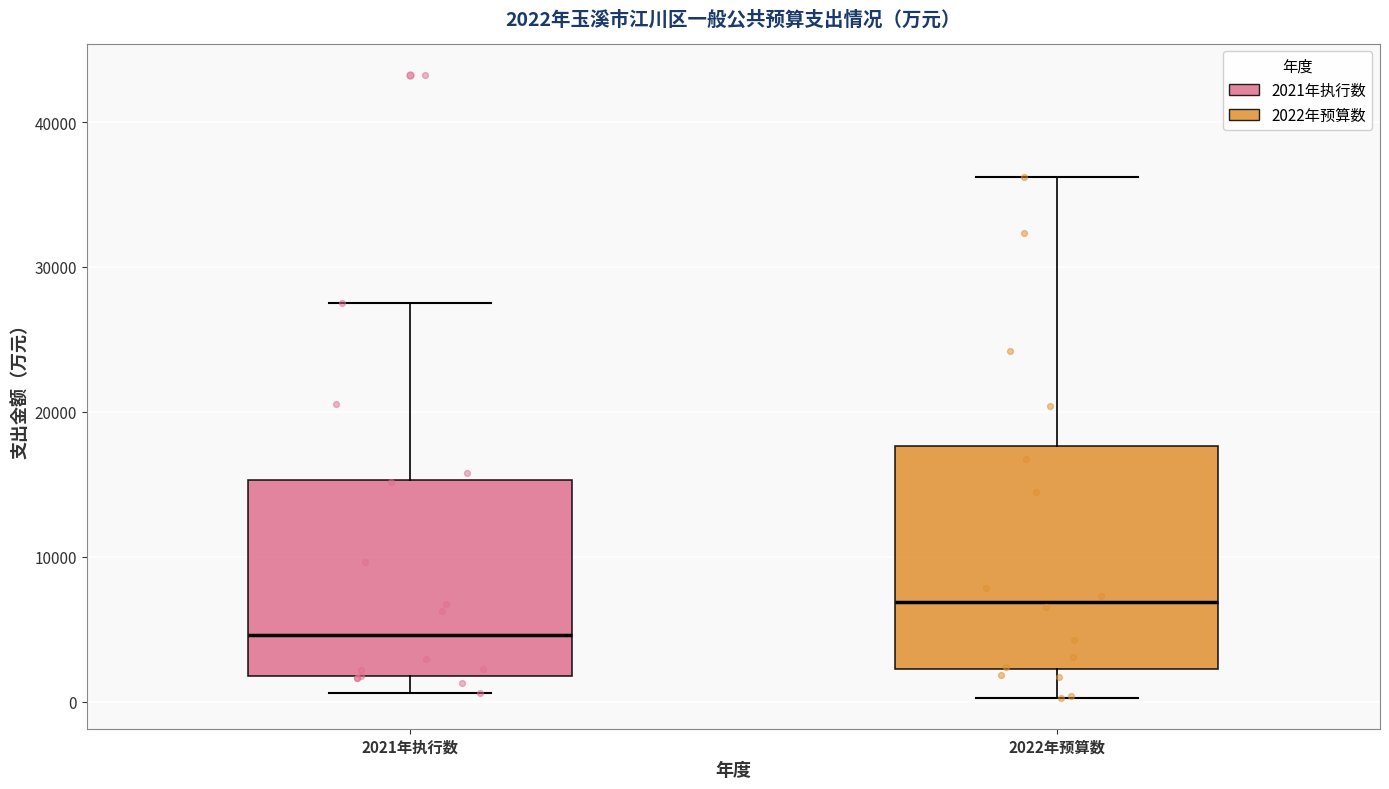

Which box is the tallest, from its lower edge to its upper edge?

2022年预算数